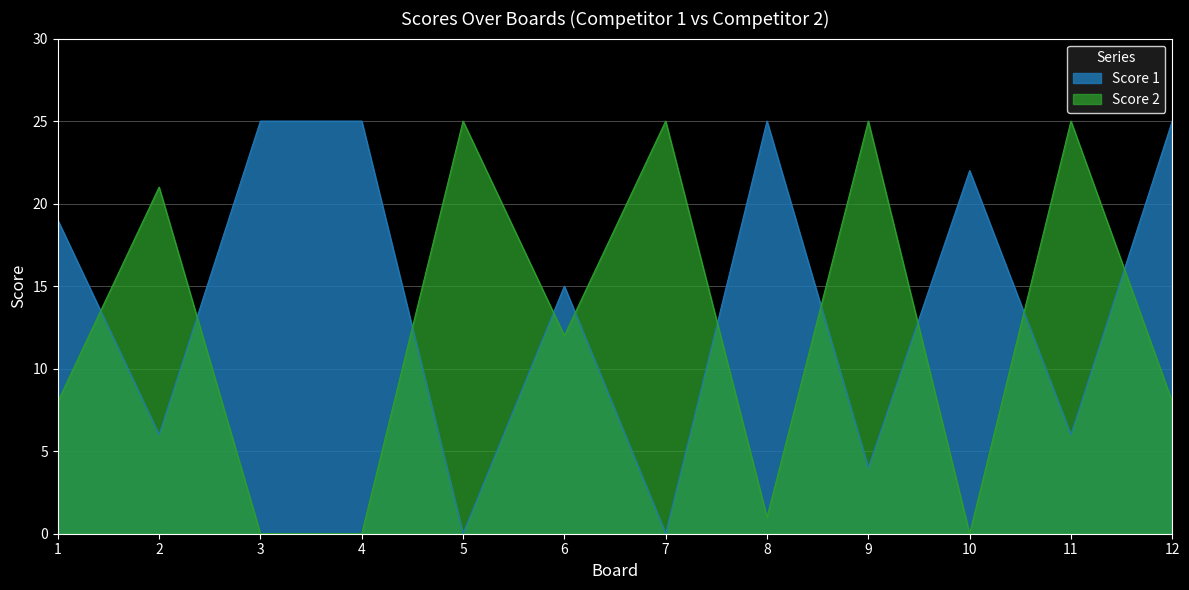

What is the difference between the maximum and minimum values in the Score 2 series?

25